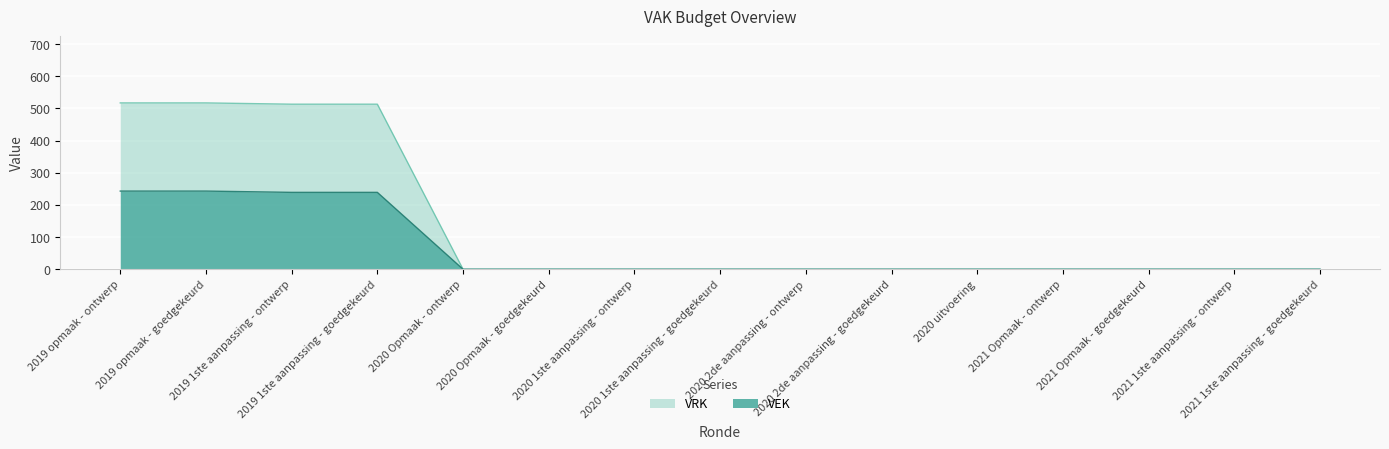

Which category has the highest value across all series?

2019 opmaak - ontwerp